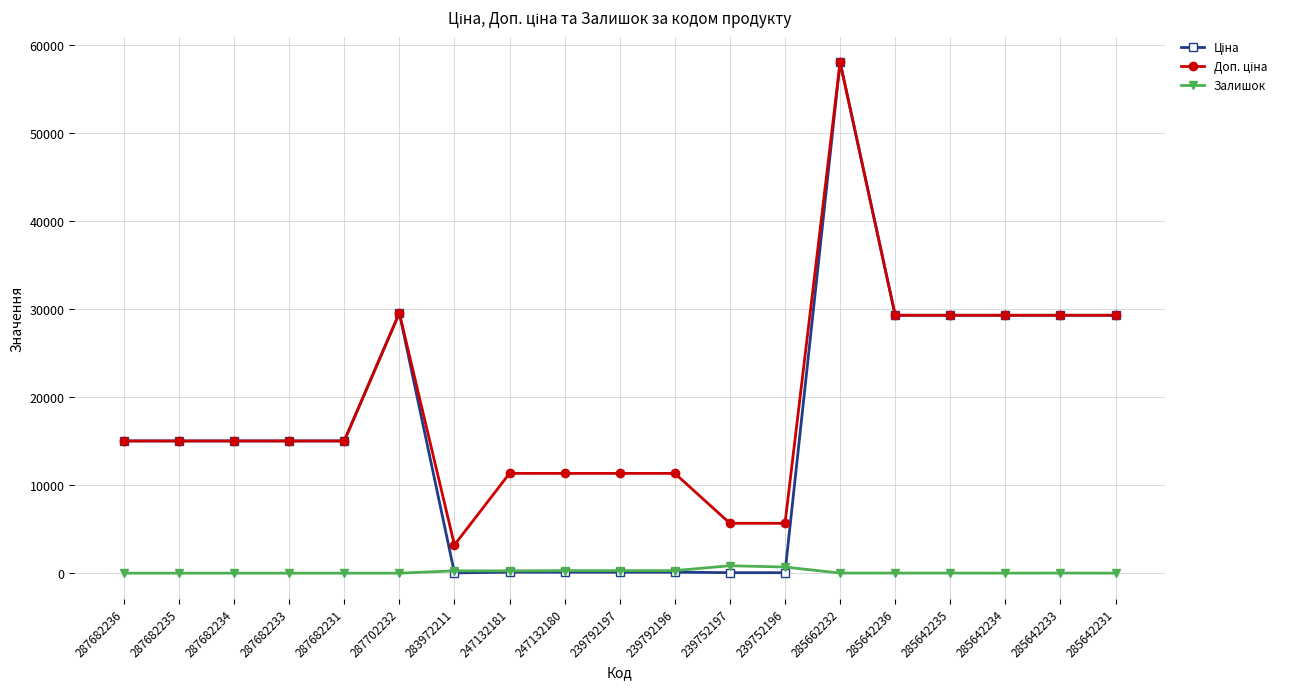

Read the Залишок value at 239752197.

845.0